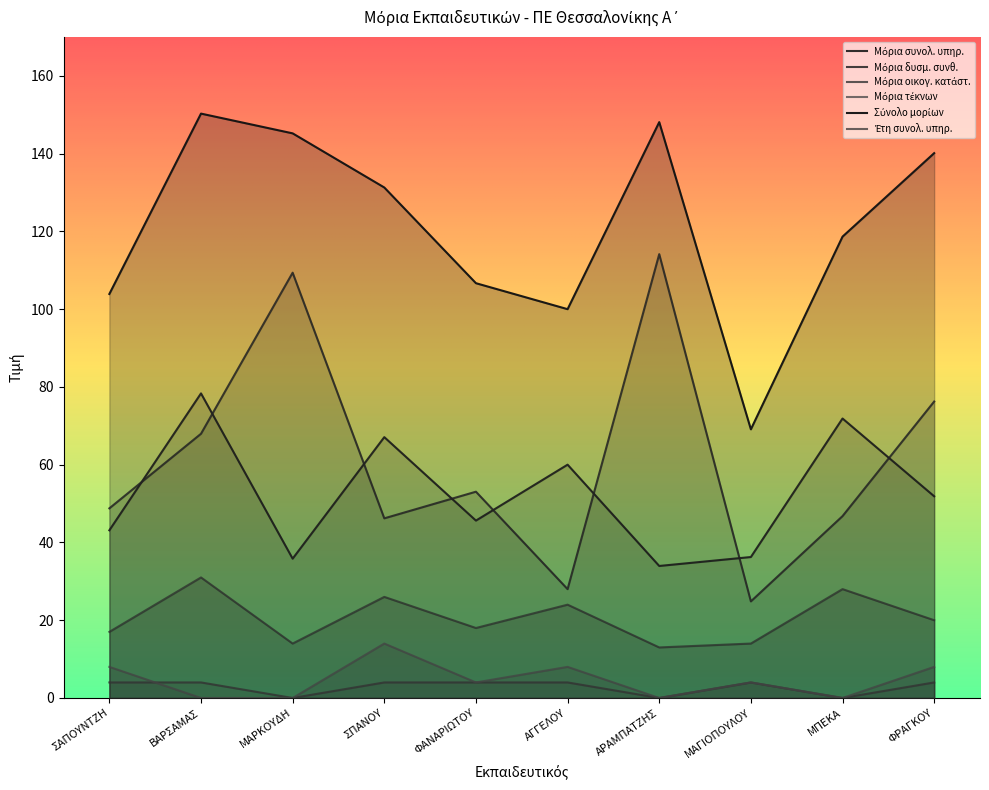

Between ΣΠΑΝΟΥ and ΒΑΡΣΑΜΑΣ, which is larger?

ΒΑΡΣΑΜΑΣ